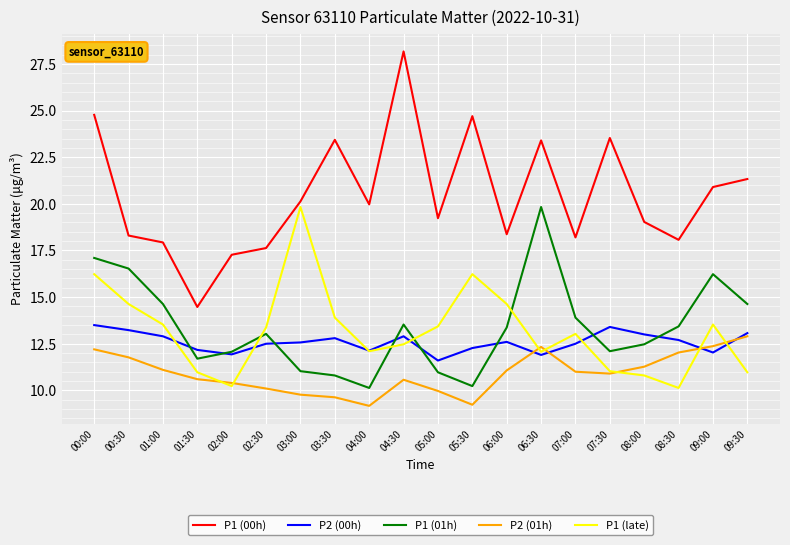

What is the total value across all series at 04:30?

77.6